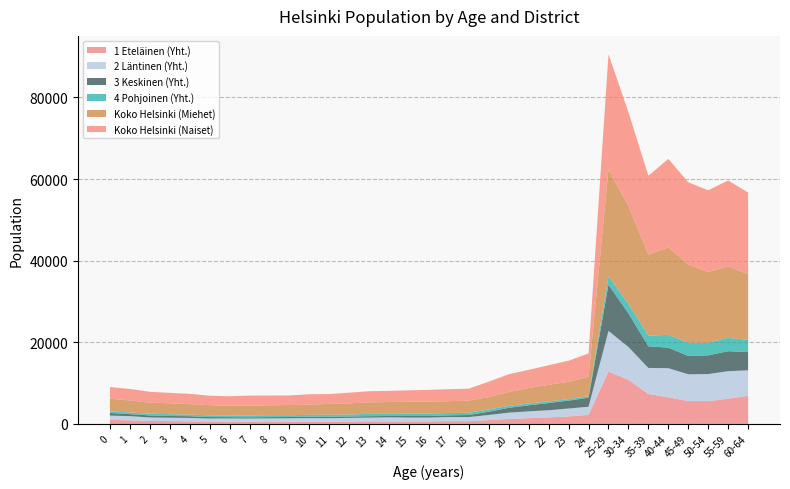

Reading left to right, list all the values displayed in this chart.

1 Eteläinen (Yht.): 0=1032	1=869	2=729	3=698	4=631	5=582	6=540	7=544	8=563	9=539	10=567	11=527	12=588	13=623	14=617	15=604	16=640	17=688	18=682	19=947	20=1212	21=1422	22=1600	23=1868	24=2225	25-29=12833	30-34=10800	35-39=7350	40-44=6538	45-49=5593	50-54=5592	55-59=6182	60-64=6906
2 Läntinen (Yht.): 0=1016	1=1040	2=864	3=830	4=842	5=758	6=802	7=785	8=810	9=853	10=873	11=894	12=898	13=925	14=1005	15=966	16=918	17=1006	18=1008	19=1253	20=1556	21=1675	22=1752	23=1924	24=1989	25-29=9961	30-34=8045	35-39=6373	40-44=7128	45-49=6577	50-54=6636	55-59=6743	60-64=6242
3 Keskinen (Yht.): 0=639	1=495	2=495	3=428	4=423	5=346	6=320	7=299	8=307	9=312	10=322	11=349	12=337	13=351	14=339	15=384	16=396	17=416	18=498	19=809	20=1188	21=1473	22=1774	23=1928	24=2220	25-29=11319	30-34=8242	35-39=5306	40-44=5027	45-49=4493	50-54=4573	55-59=4899	60-64=4450
4 Pohjoinen (Yht.): 0=413	1=417	2=412	3=447	4=402	5=416	6=392	7=450	8=460	9=443	10=470	11=479	12=492	13=575	14=526	15=596	16=595	17=567	18=554	19=541	20=472	21=437	22=402	23=352	24=381	25-29=2072	30-34=2299	35-39=2613	40-44=3129	45-49=3268	50-54=3058	55-59=3291	60-64=2959
Koko Helsinki (Miehet): 0=3091	1=2938	2=2710	3=2664	4=2558	5=2506	6=2424	7=2447	8=2424	9=2484	10=2488	11=2675	12=2728	13=2819	14=2887	15=2907	16=2940	17=2889	18=2987	19=3037	20=3378	21=3796	22=4068	23=4240	24=4789	25-29=26224	30-34=23983	35-39=19883	40-44=21445	45-49=19150	50-54=17362	55-59=17477	60-64=16139
Koko Helsinki (Naiset): 0=2846	1=2824	2=2669	3=2548	4=2520	5=2315	6=2309	7=2427	8=2396	9=2352	10=2558	11=2395	12=2627	13=2726	14=2729	15=2785	16=2860	17=2958	18=2917	19=3777	20=4381	21=4447	22=4802	23=5181	24=5678	25-29=28131	30-34=22998	35-39=19283	40-44=21659	45-49=20126	50-54=20028	55-59=21063	60-64=19998